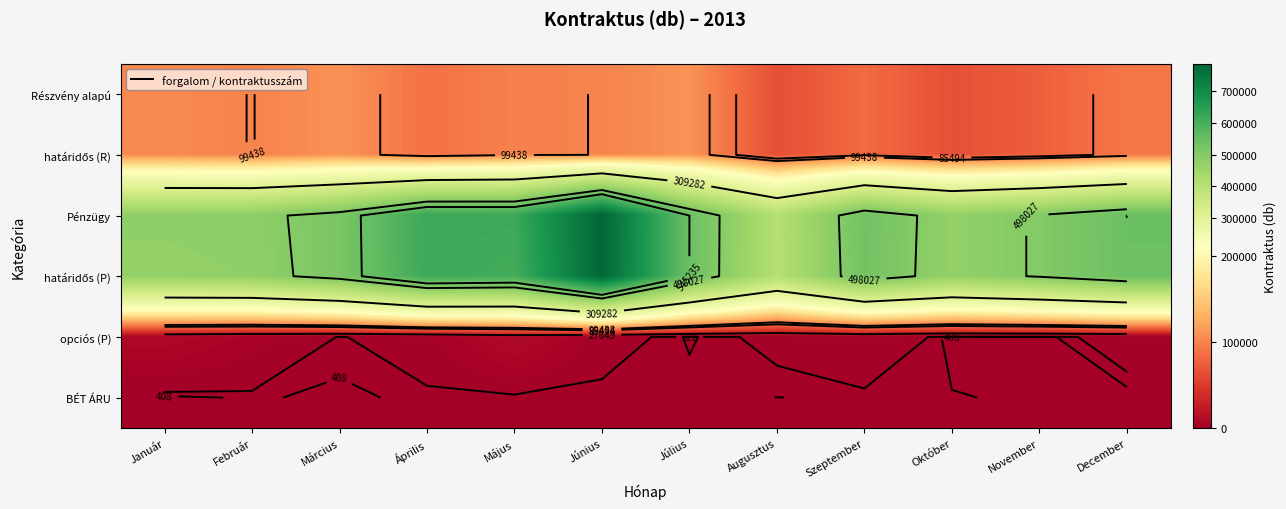

True or false: határidős (R) has a value of 110029 at Július.

True